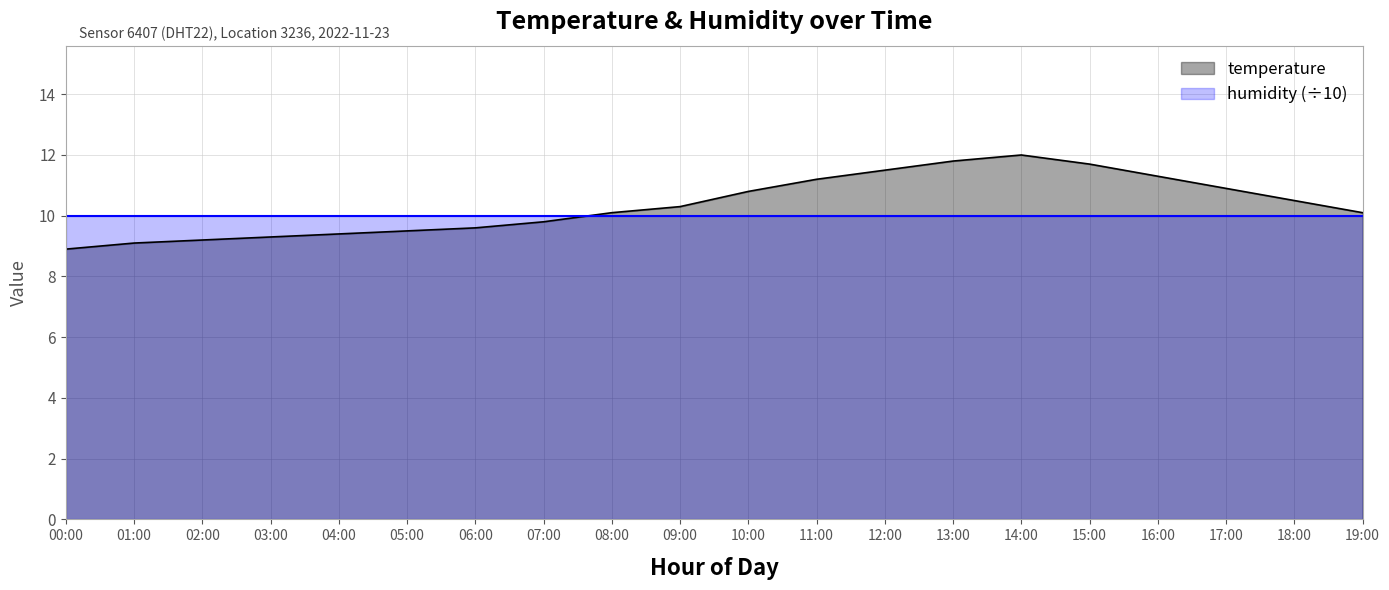

Where does the data first go above 10?

08:00